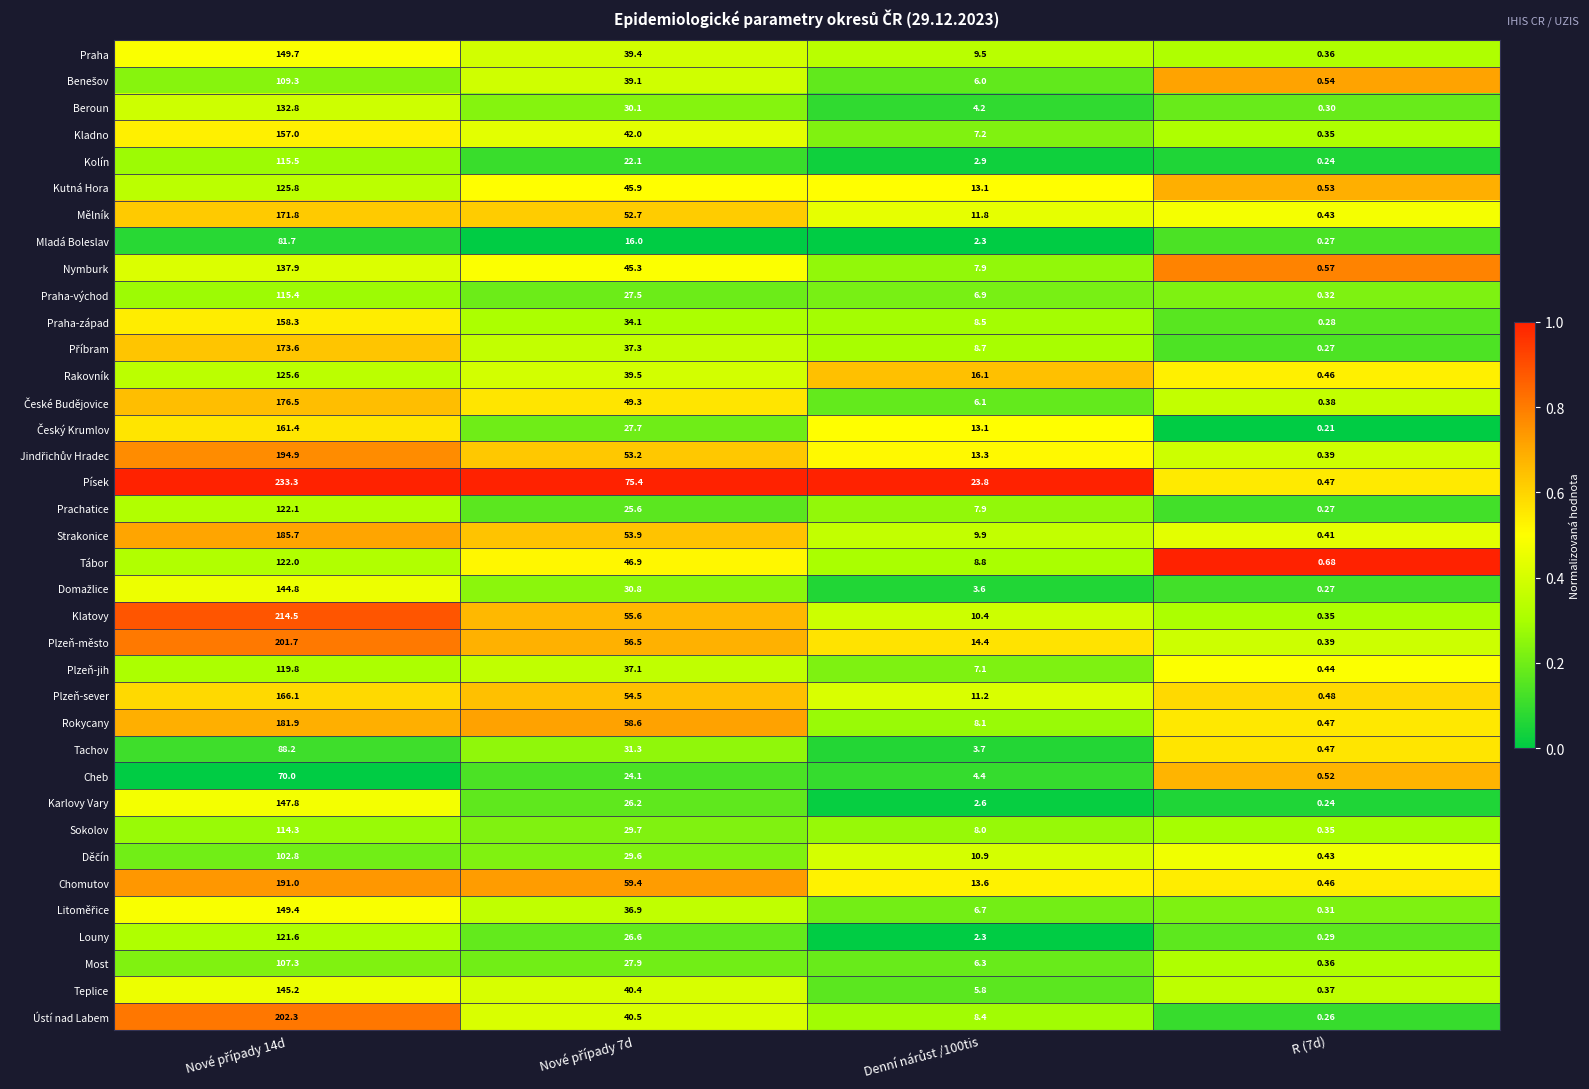

Which series has the largest total across all categories?

Písek